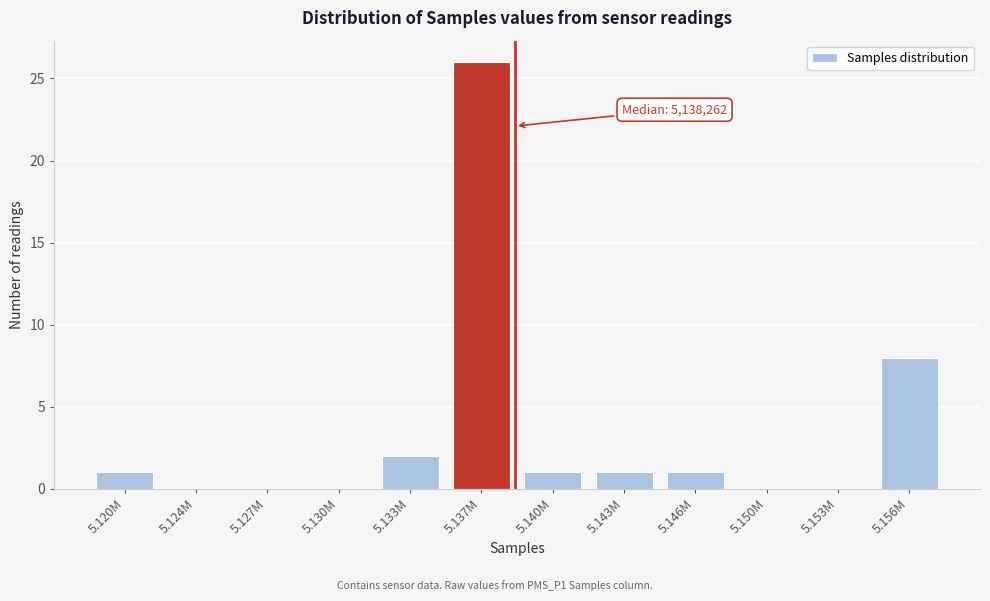

Reading left to right, transcribe all the data shown in this chart.

5.120M=1	5.124M=0	5.127M=0	5.130M=0	5.133M=2	5.137M=26	5.140M=1	5.143M=1	5.146M=1	5.150M=0	5.153M=0	5.156M=8